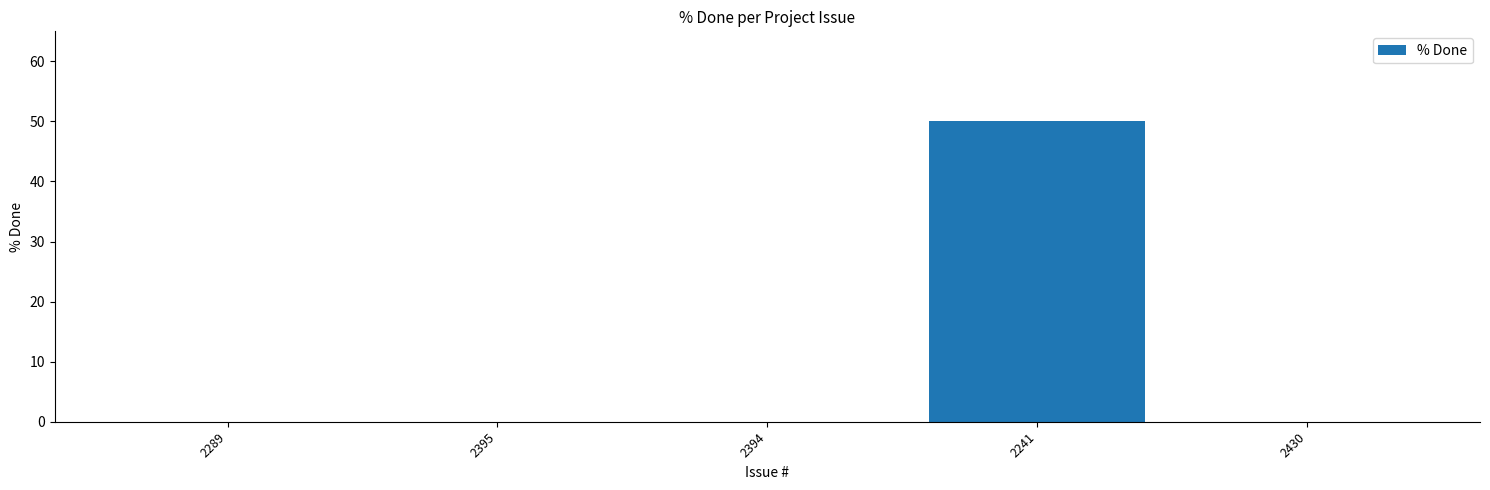

Which category has the highest value across all series?

2241